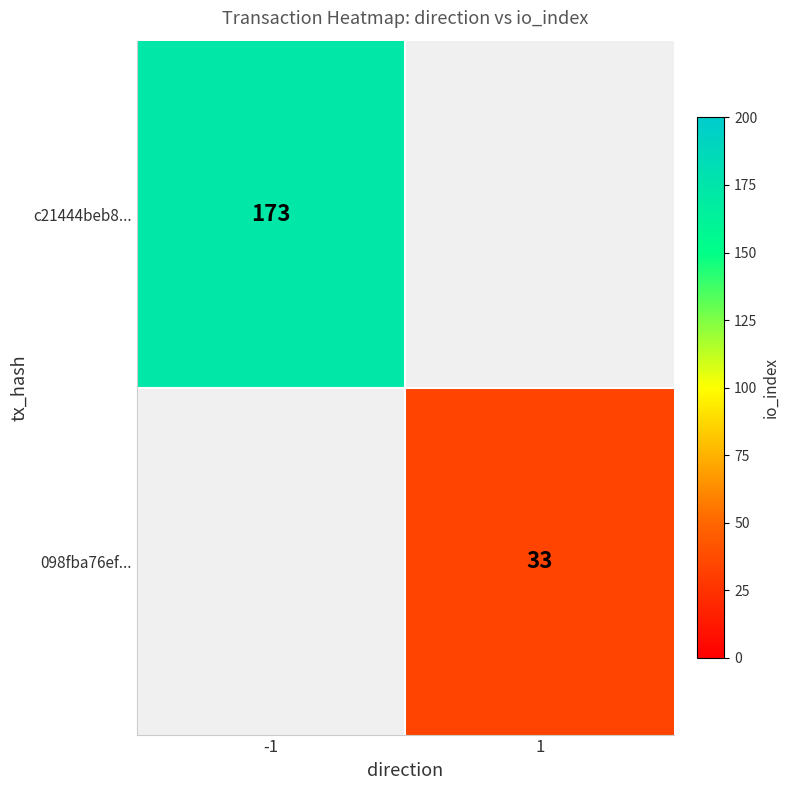

How many series are shown in this chart?

2